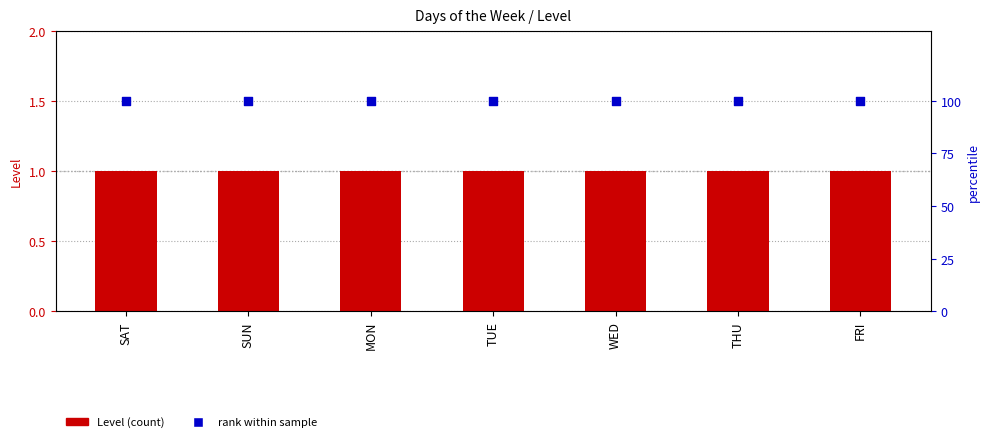

At how many categories does at least one series exceed 77?

7